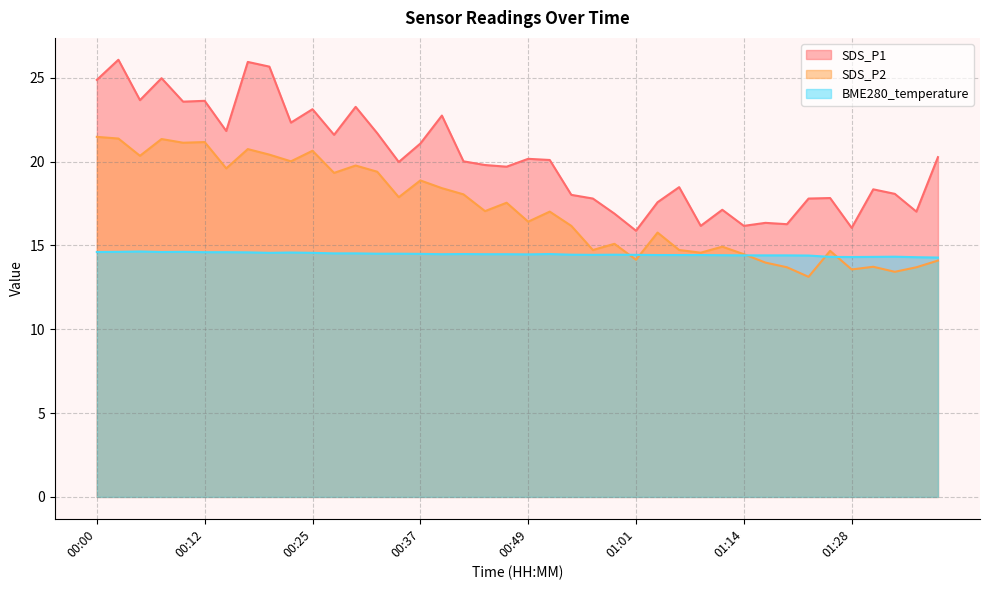

What value does the BME280_temperature series have at 01:16?

14.4